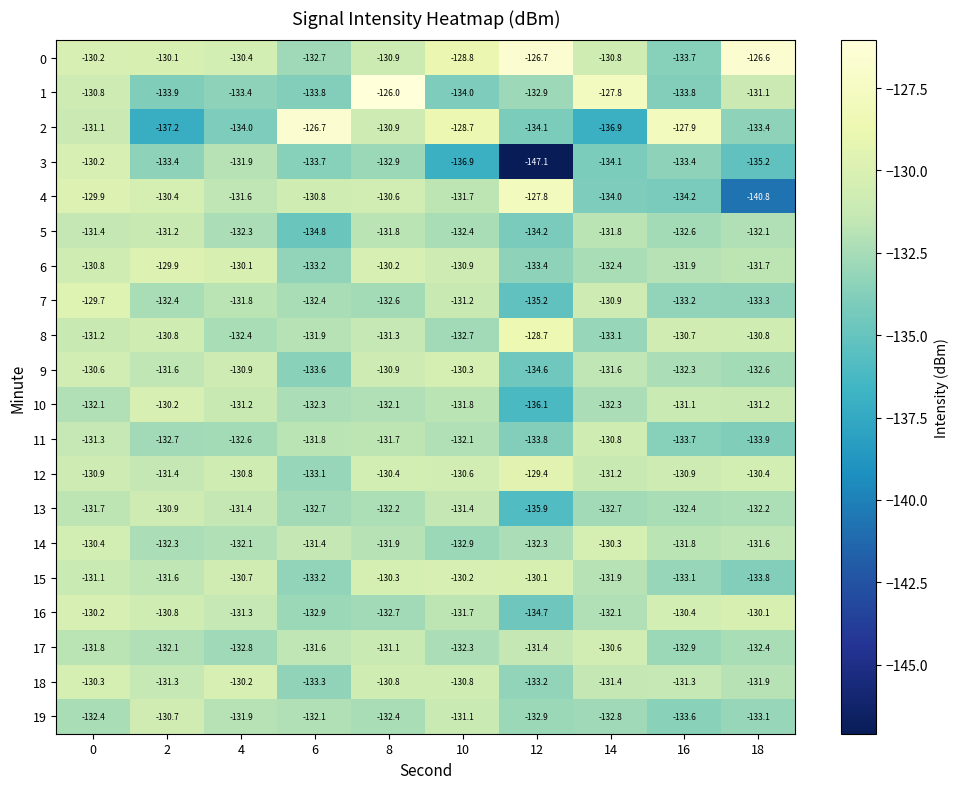

What is the total value across all series at 0?

-2618.1